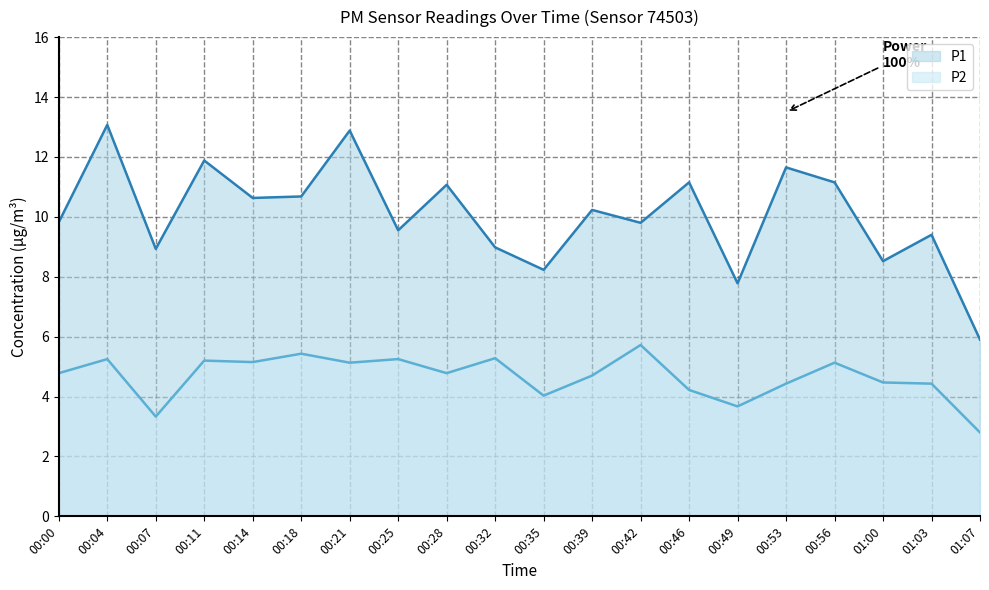

How many lines are shown in the chart?

2